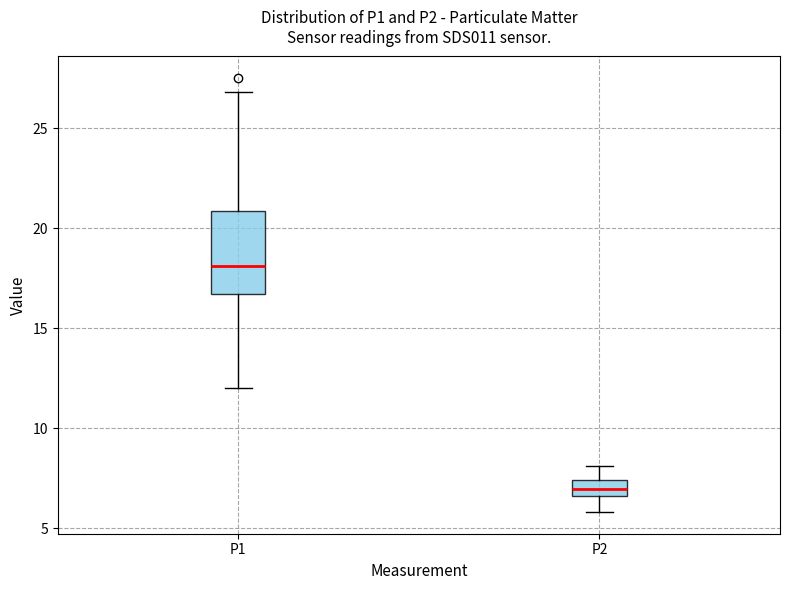

Comparing the boxes themselves (not the whiskers), which one is the tallest?

P1